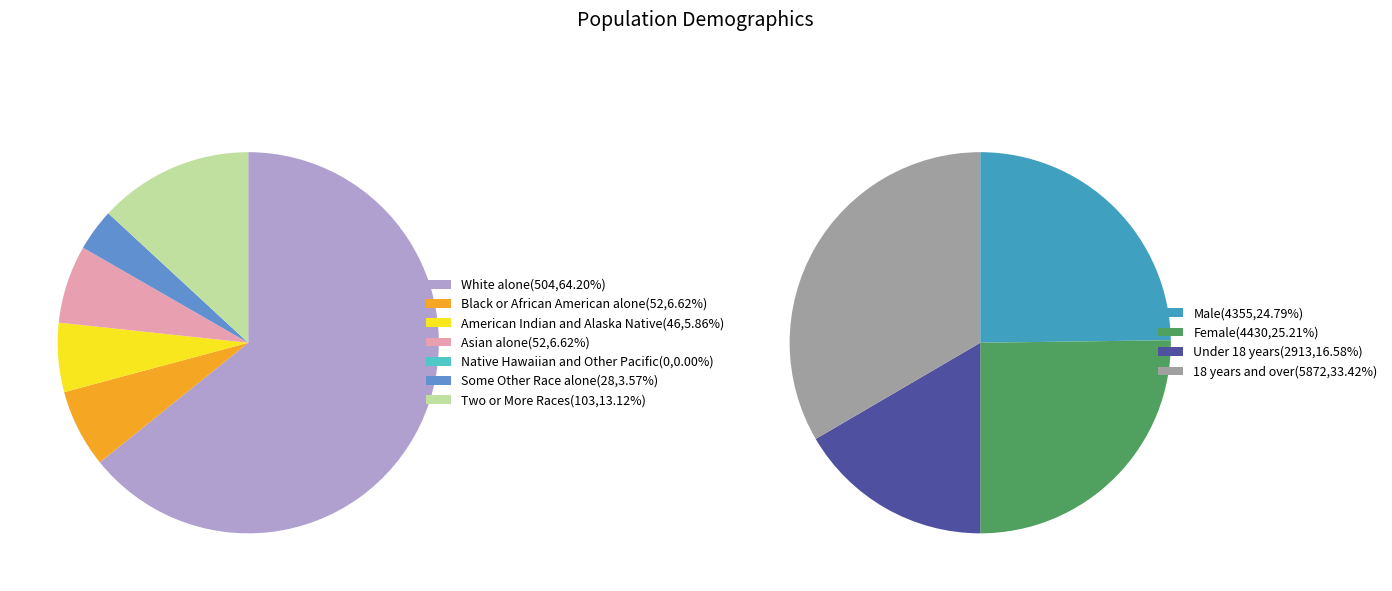

Is it true that Native Hawaiian and Other Pacific is 0% of the pie?

True